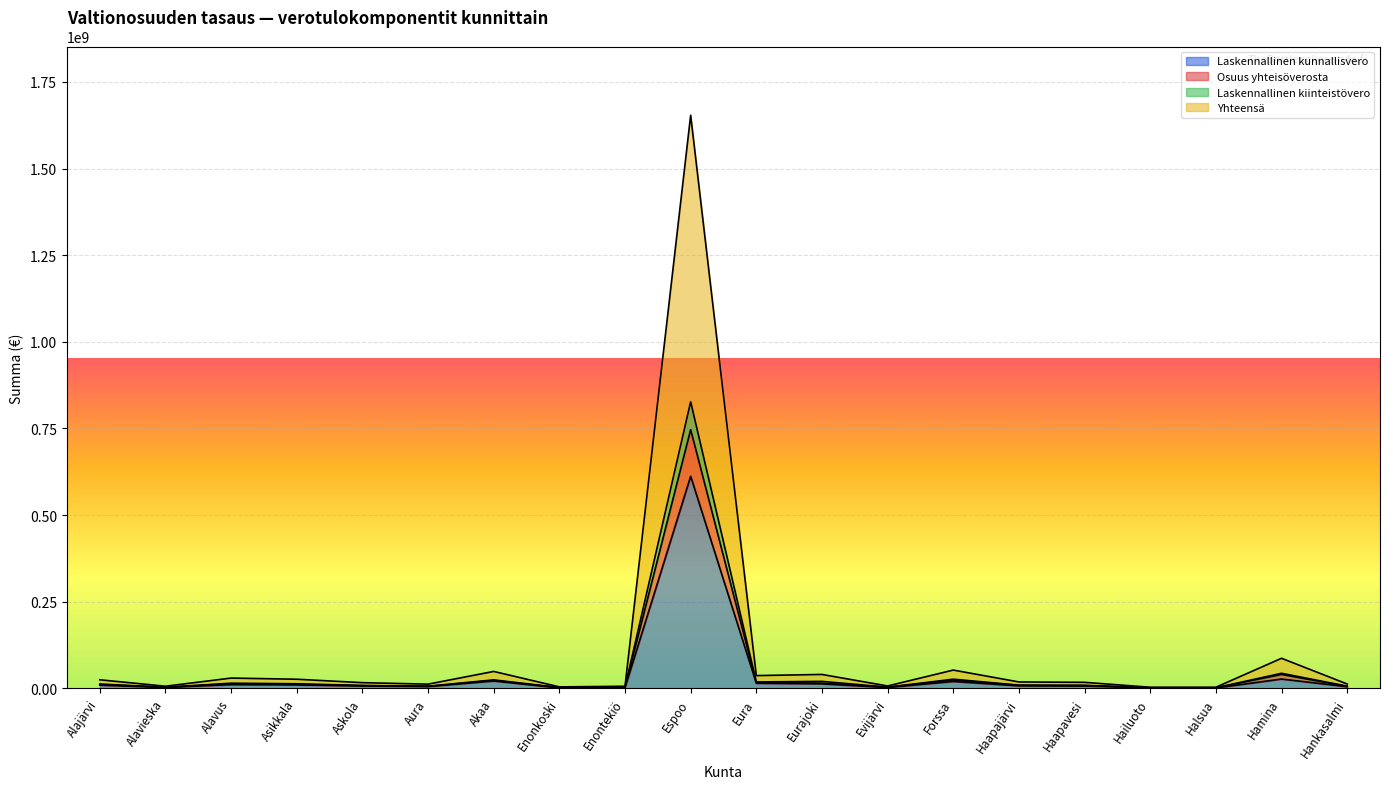

Does the chart display data point markers on the line(s)?

No